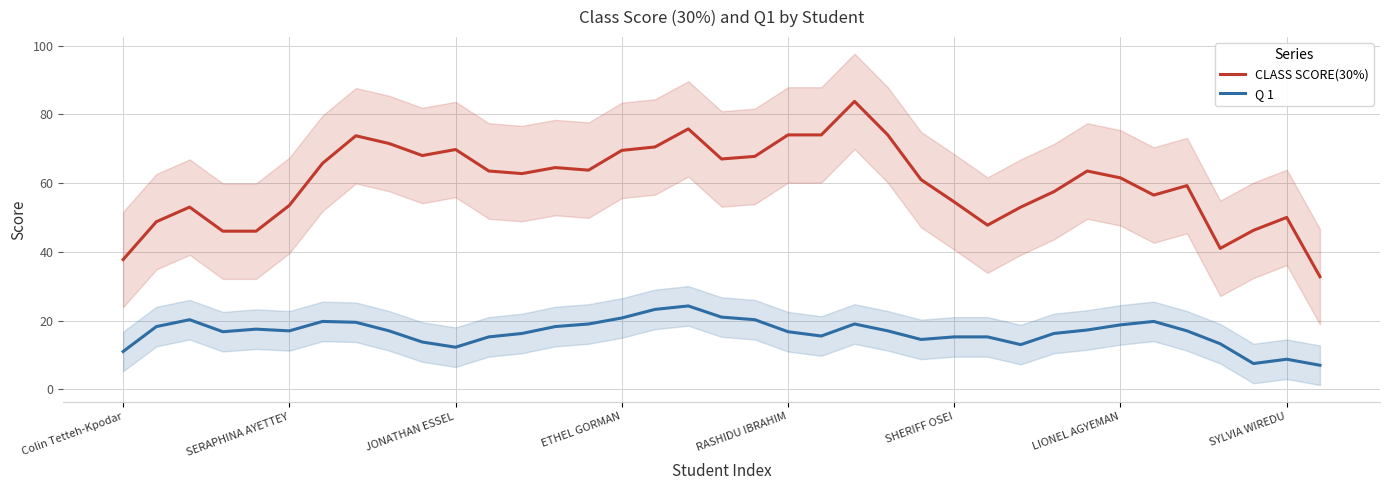

Reading left to right, transcribe all the data shown in this chart.

CLASS SCORE(30%): 37.8	48.8	53.0	46.0	46.0	53.5	65.8	73.8	71.5	68.0	69.8	63.5	62.8	64.5	63.8	69.5	70.5	75.8	67.0	67.8	74.0	74.0	83.8	74.0	61.0	54.5	47.8	53.0	57.5	63.5	61.5	56.5	59.2	41.0	46.2	50.0	32.8
Q 1: 11.0	18.2	20.2	16.8	17.5	17.0	19.8	19.5	17.0	13.8	12.2	15.2	16.2	18.2	19.0	20.8	23.2	24.2	21.0	20.2	16.8	15.5	19.0	17.0	14.5	15.2	15.2	13.0	16.2	17.2	18.8	19.8	17.0	13.2	7.5	8.8	7.0